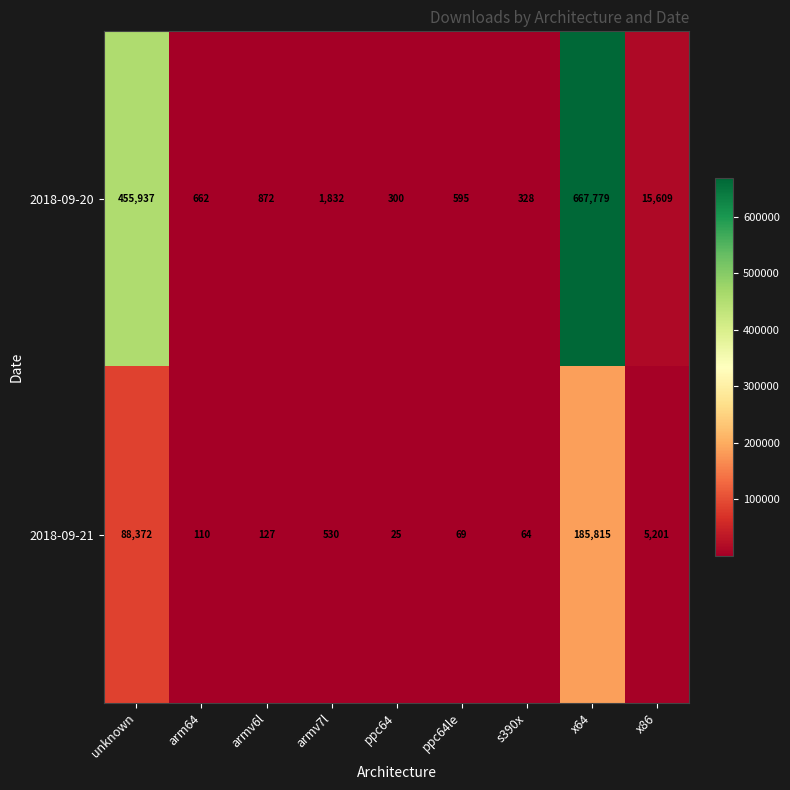

Which label corresponds to the largest value in the chart?

x64